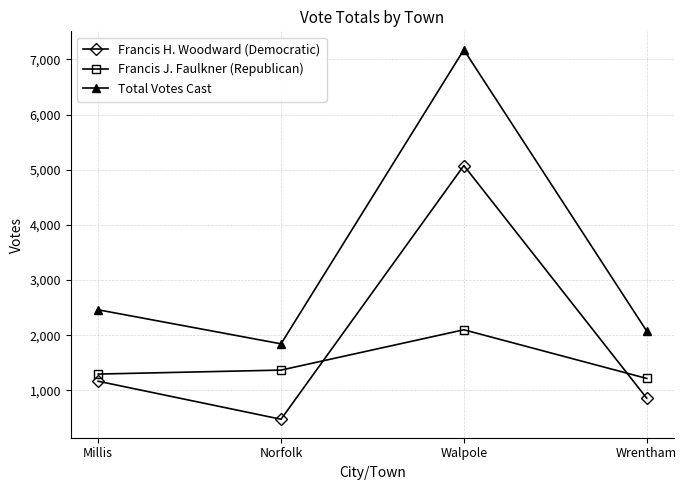

What value does the Francis J. Faulkner (Republican) series have at Millis?

1295